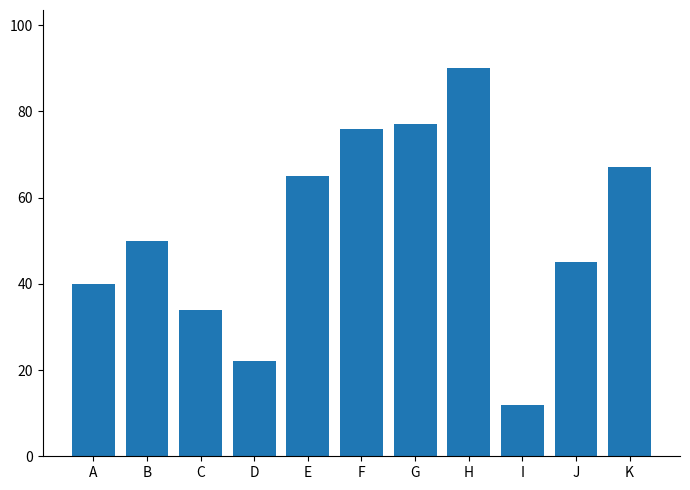

How many data points does each series have?

11